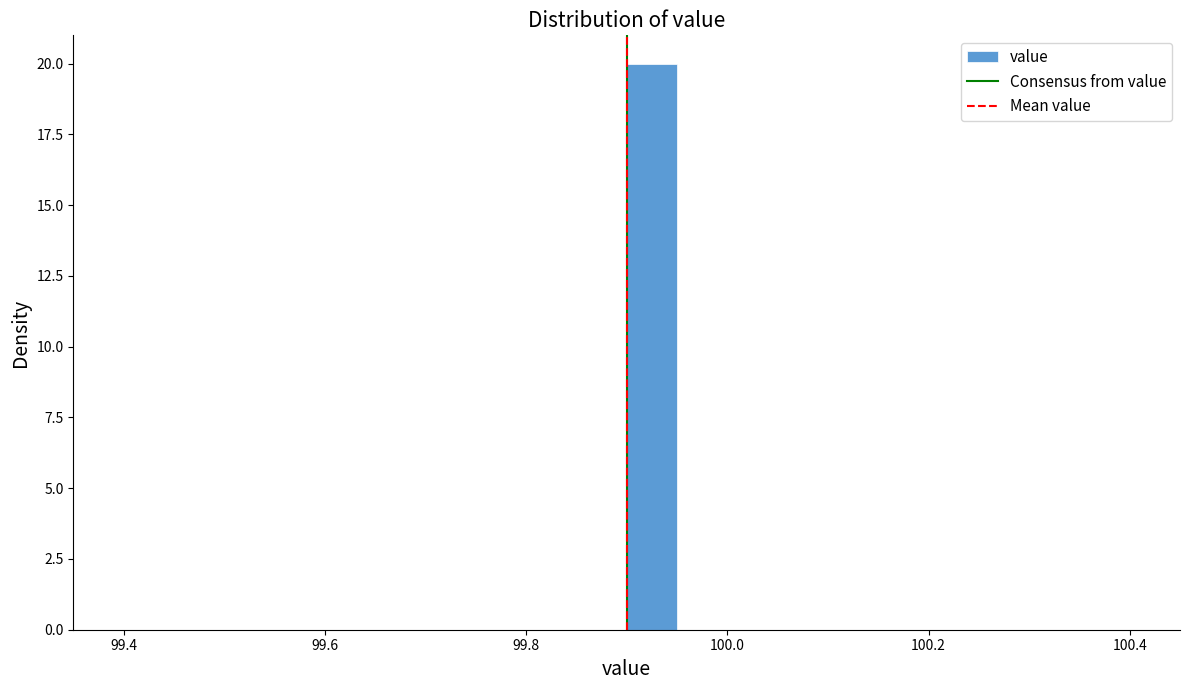

Read against the x-axis, roughly where is the centre of the tallest bar?

99.92